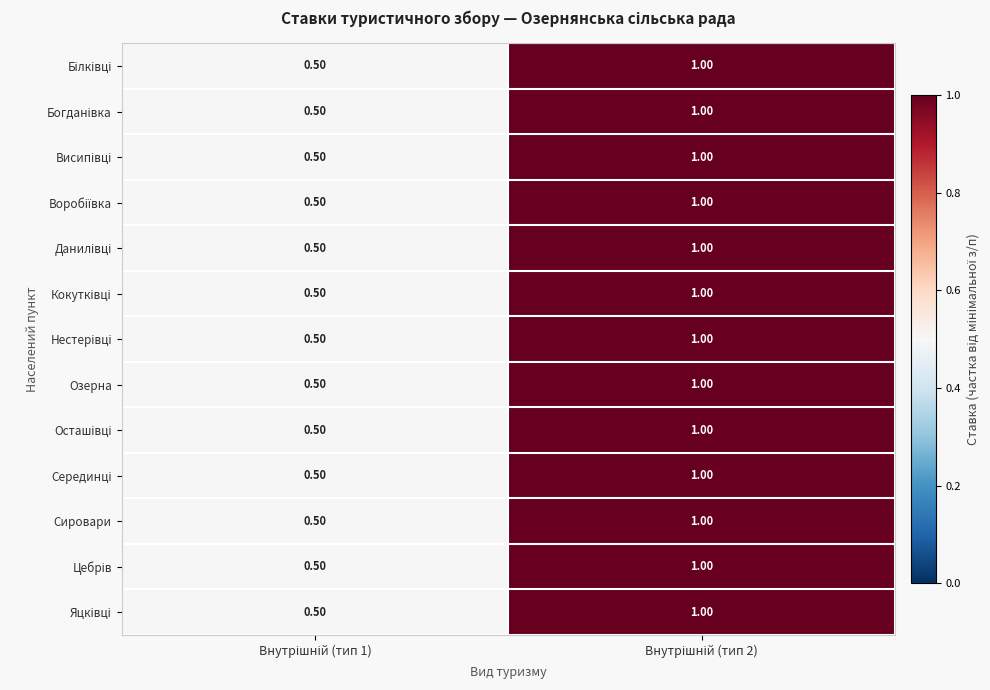

At how many categories does at least one series exceed 0?

2